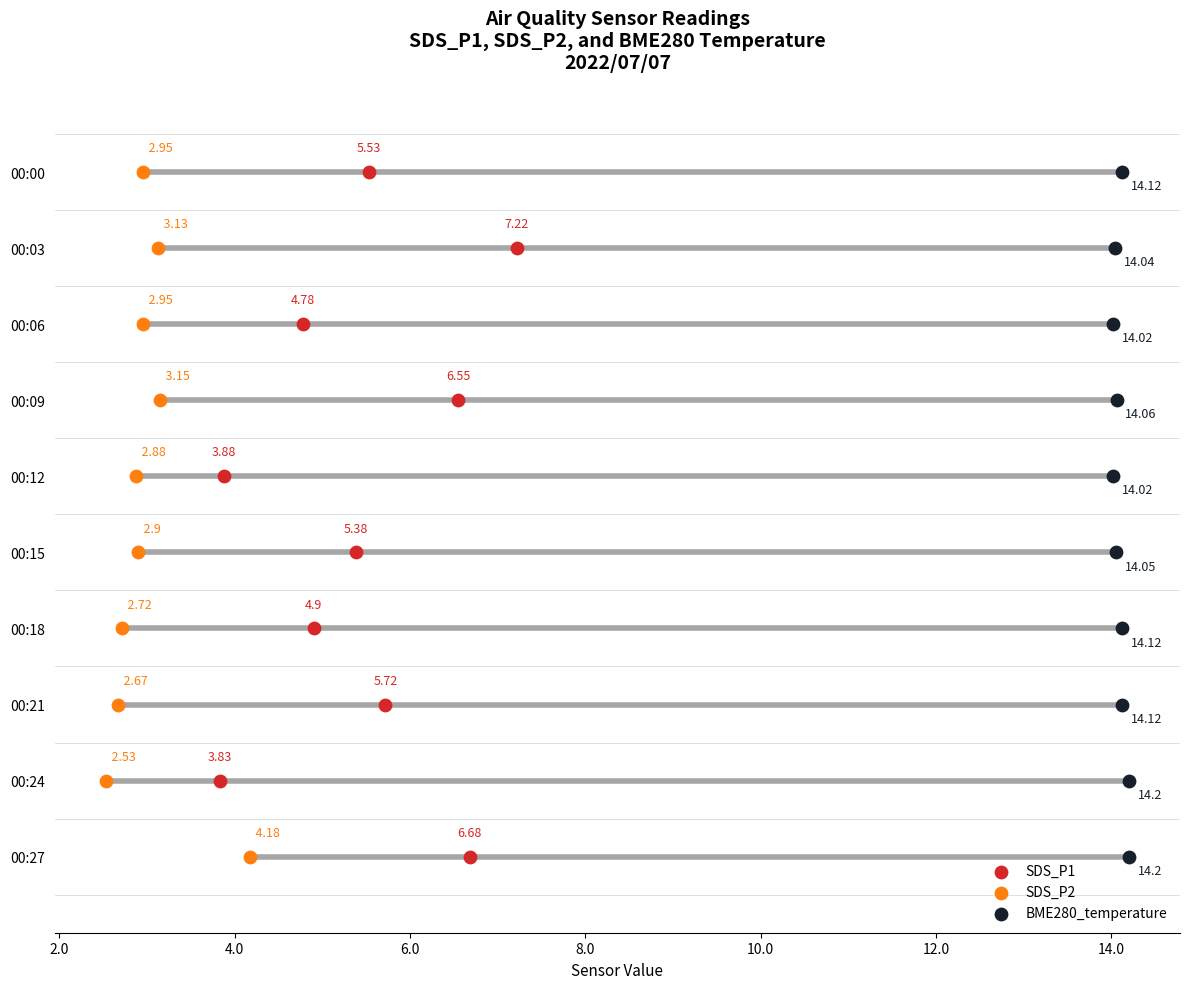

What are all the series names shown in the legend?

SDS_P1, SDS_P2, BME280_temperature